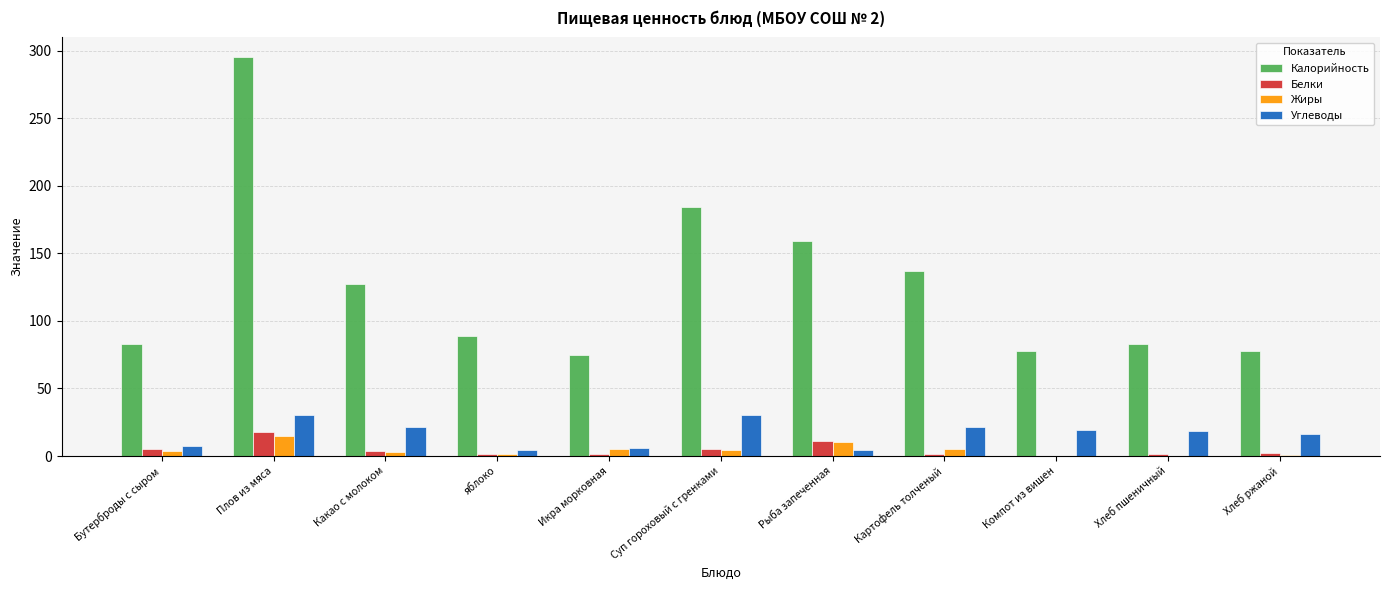

At which label does Калорийность first exceed 89?

Плов из мяса